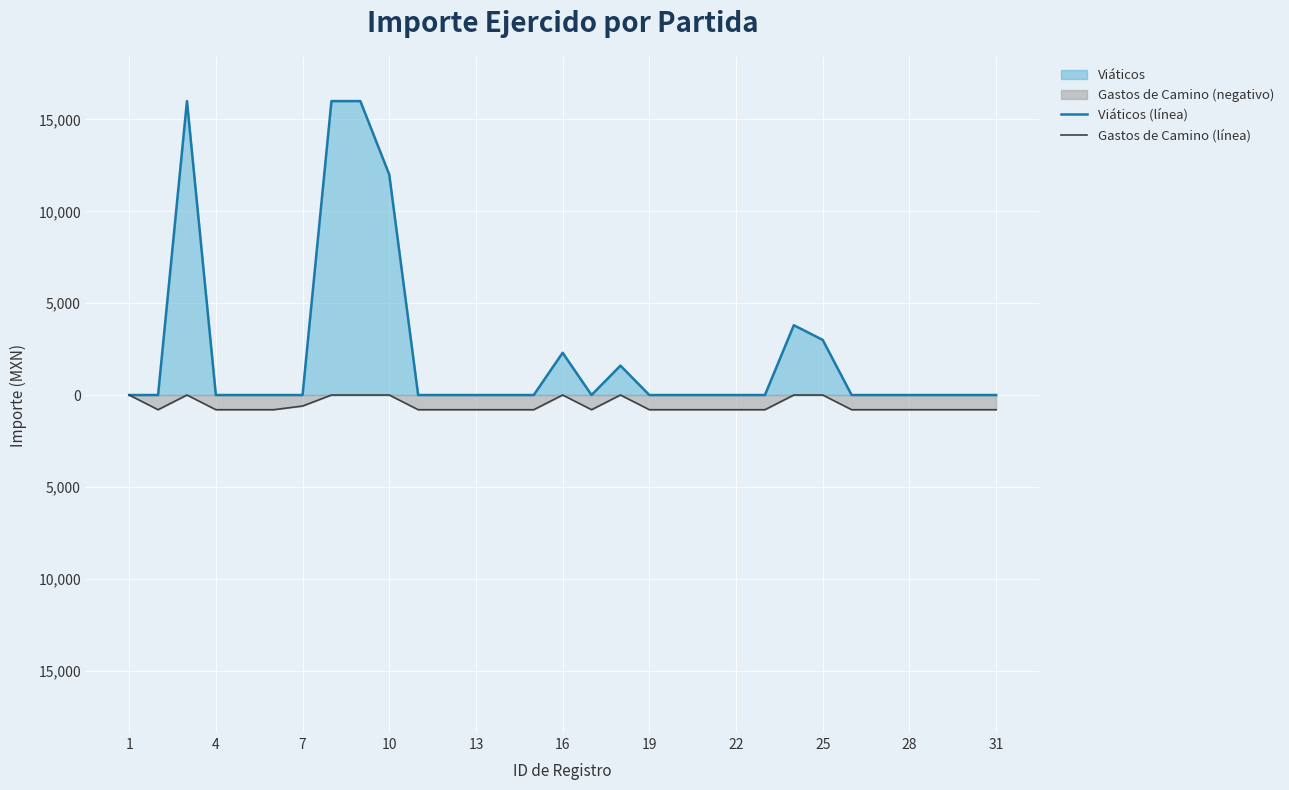

True or false: Gastos de Camino (línea) and Viáticos (línea) intersect in this chart.

False